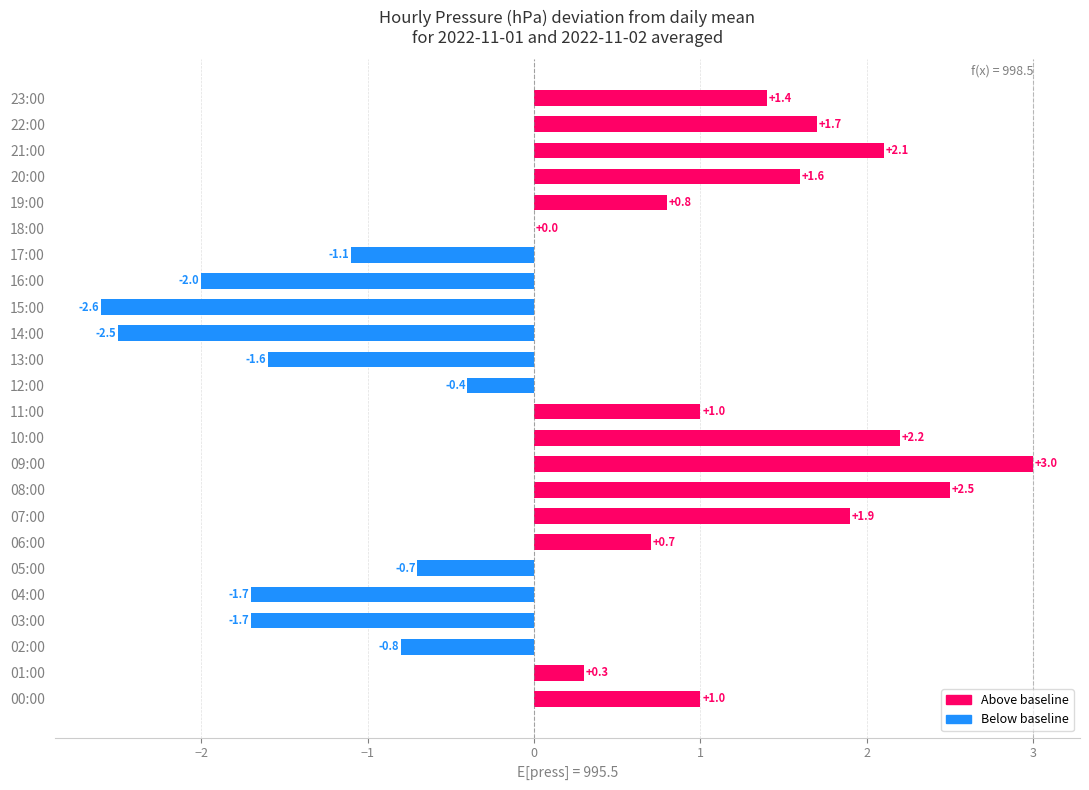

What is the sum of the values at 06:00 and 17:00?

-0.4